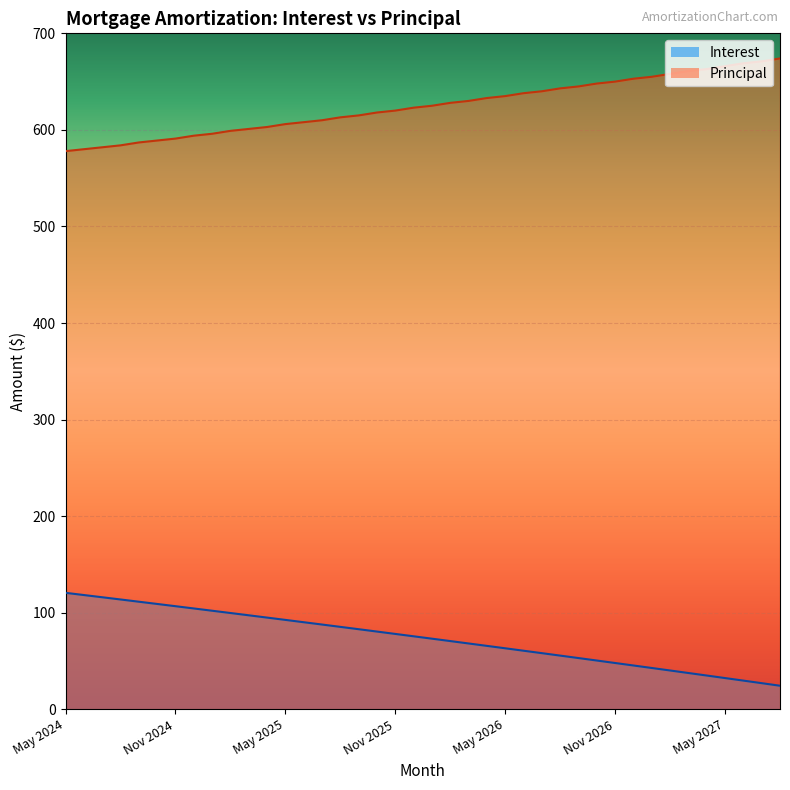

What is the average value of the Principal series?

624.5